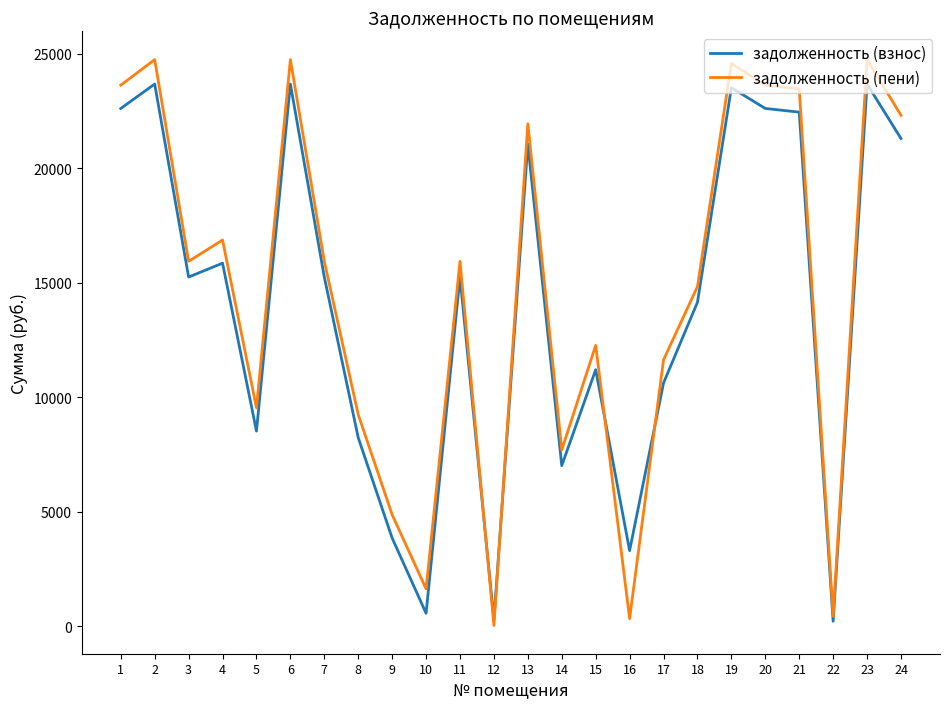

Which series has the largest total across all categories?

задолженность (пени)